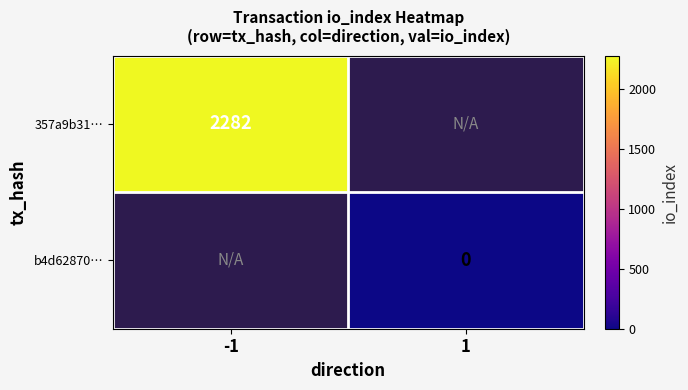

Is the value of b4d62870… at 1 greater than the value of 357a9b31… at -1?

No